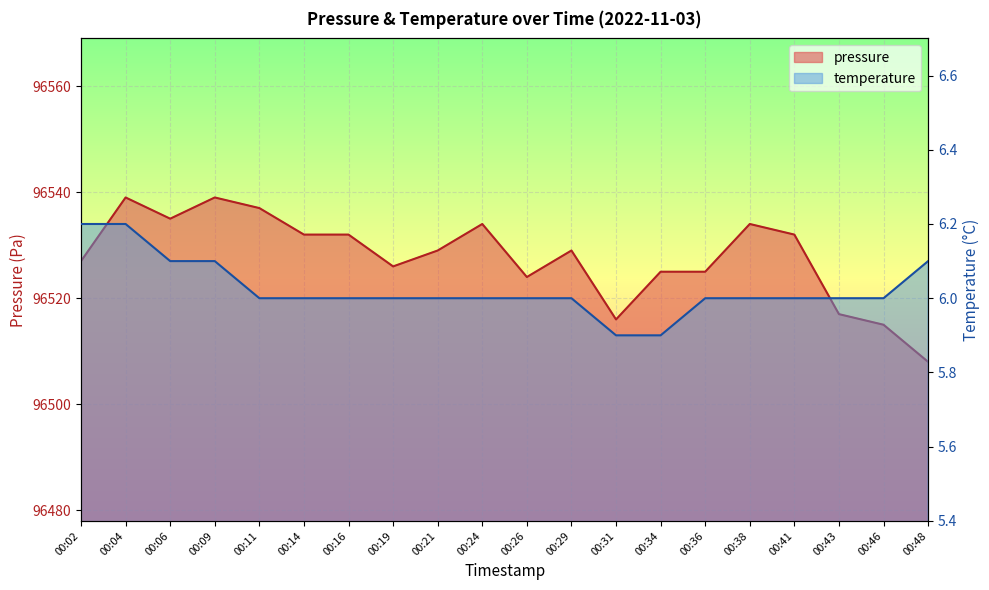

Reading left to right, transcribe all the data shown in this chart.

pressure: 00:02=96527.0	00:04=96539.0	00:06=96535.0	00:09=96539.0	00:11=96537.0	00:14=96532.0	00:16=96532.0	00:19=96526.0	00:21=96529.0	00:24=96534.0	00:26=96524.0	00:29=96529.0	00:31=96516.0	00:34=96525.0	00:36=96525.0	00:38=96534.0	00:41=96532.0	00:43=96517.0	00:46=96515.0	00:48=96508.0
temperature: 00:02=6.2	00:04=6.2	00:06=6.1	00:09=6.1	00:11=6.0	00:14=6.0	00:16=6.0	00:19=6.0	00:21=6.0	00:24=6.0	00:26=6.0	00:29=6.0	00:31=5.9	00:34=5.9	00:36=6.0	00:38=6.0	00:41=6.0	00:43=6.0	00:46=6.0	00:48=6.1